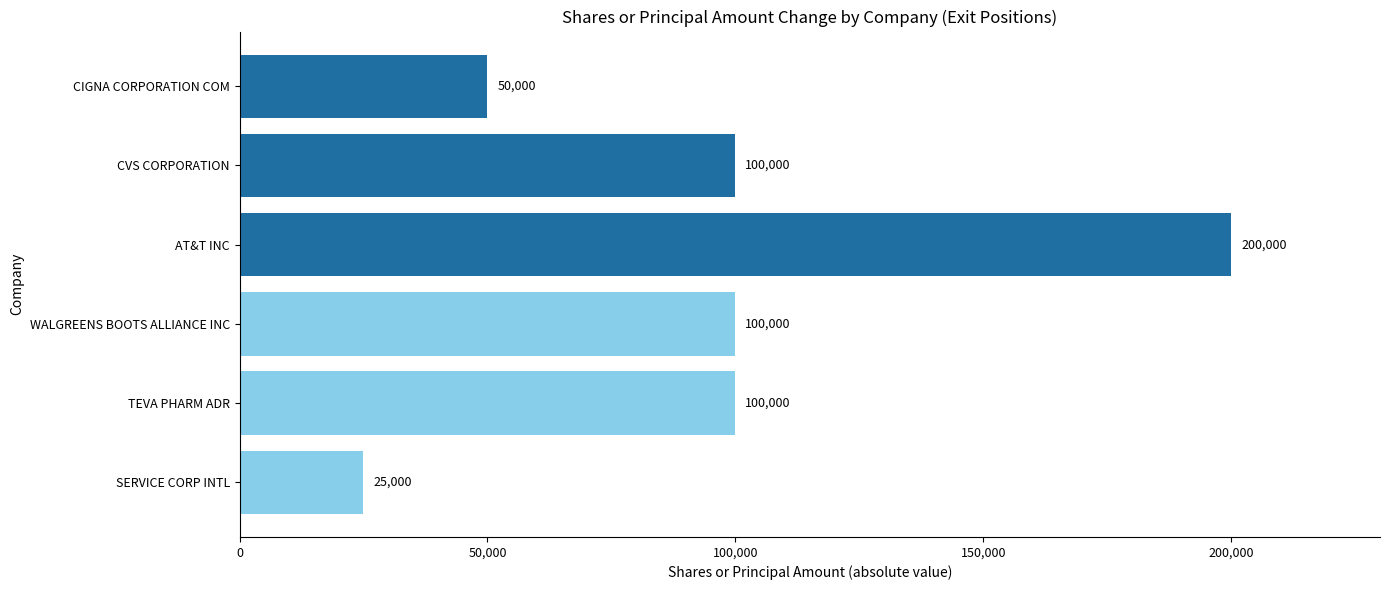

Reading bottom to top, transcribe all the data shown in this chart.

SERVICE CORP INTL=25000	TEVA PHARM ADR=100000	WALGREENS BOOTS ALLIANCE INC=100000	AT&T INC=200000	CVS CORPORATION=100000	CIGNA CORPORATION COM=50000